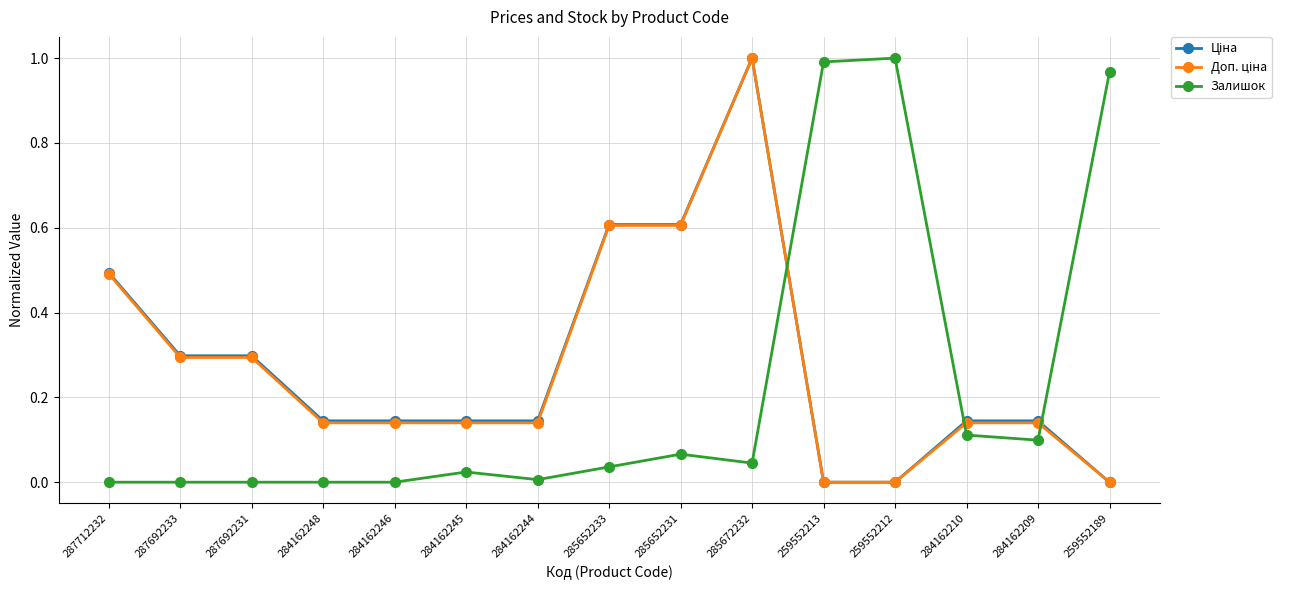

At which category is the sum across all series the highest?

285672232